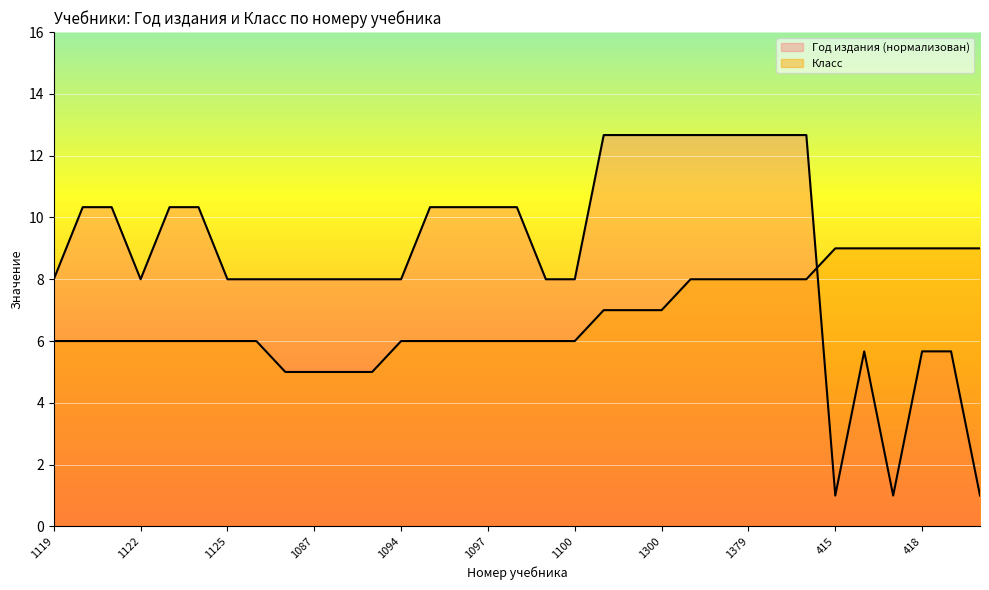

What is the maximum value for Класс?

9.0